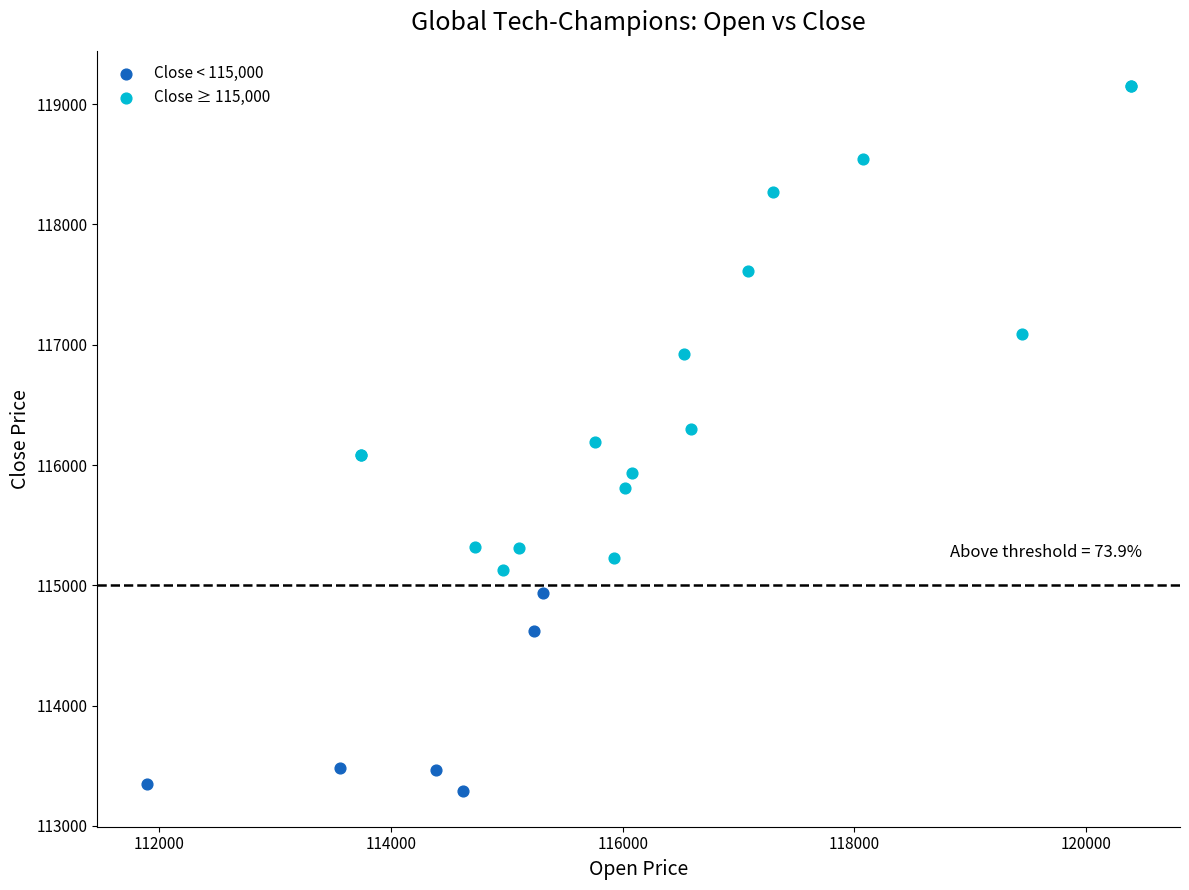

Which series contains the lowest Y value?

Close < 115,000